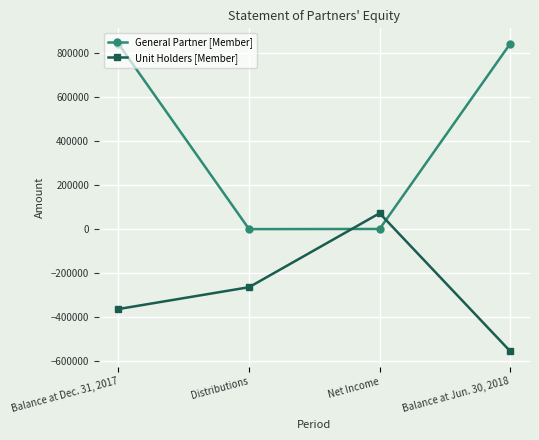

How many negative values does the Unit Holders [Member] series have?

3